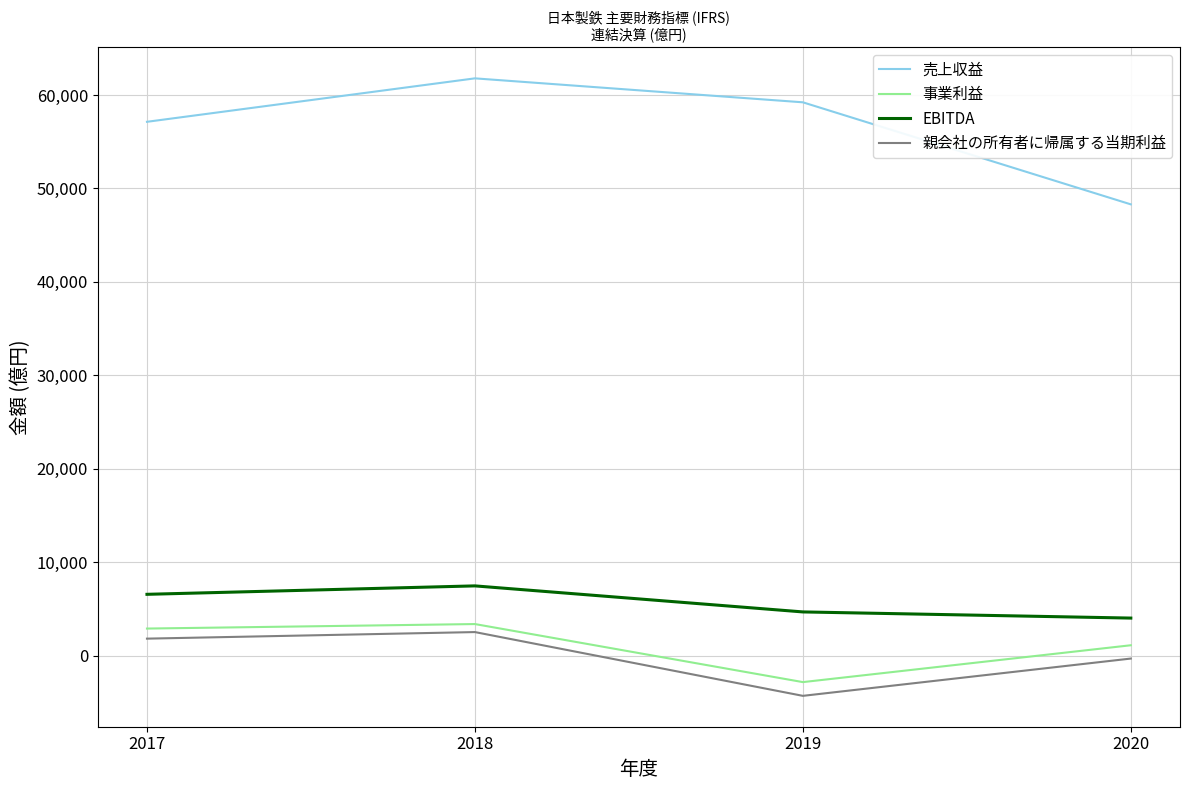

In 親会社の所有者に帰属する当期利益, how many points are lower than both neighbors (excluding endpoints)?

1